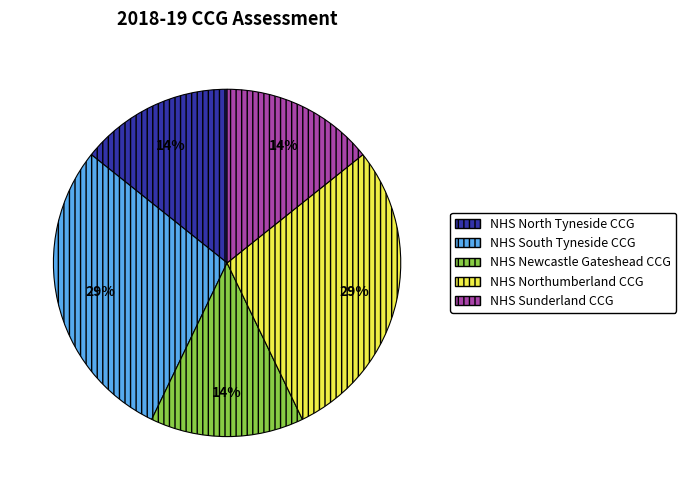

Count the number of slices in the pie.

5